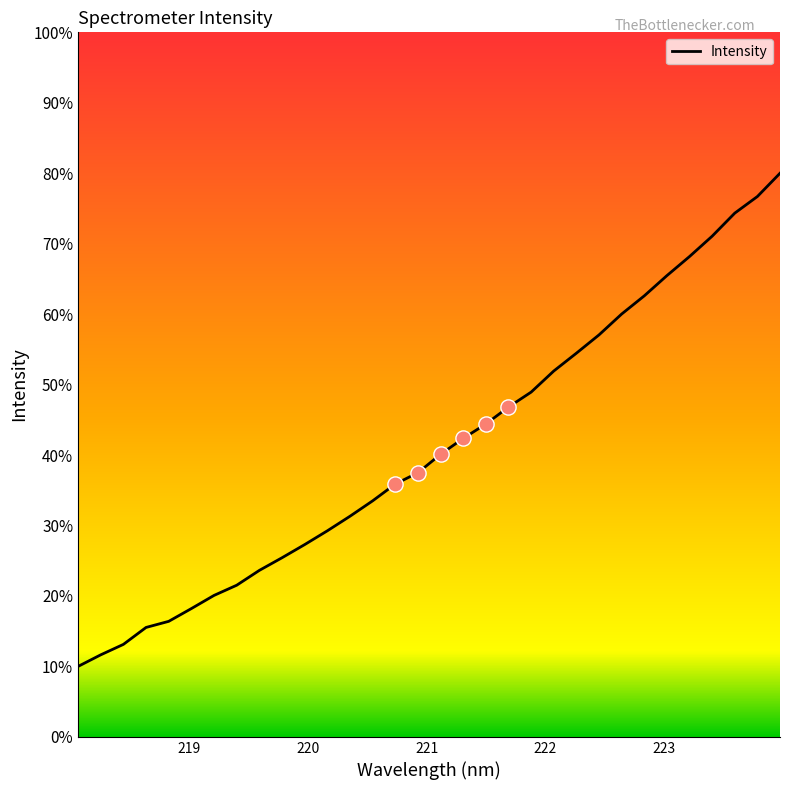

Is this an area chart (filled region under the line)?

Yes